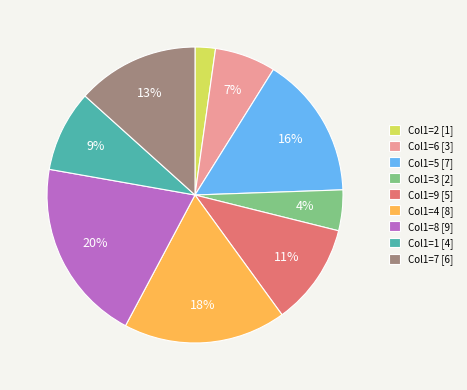

What is the largest slice in the pie chart?

Col1=8 [9]